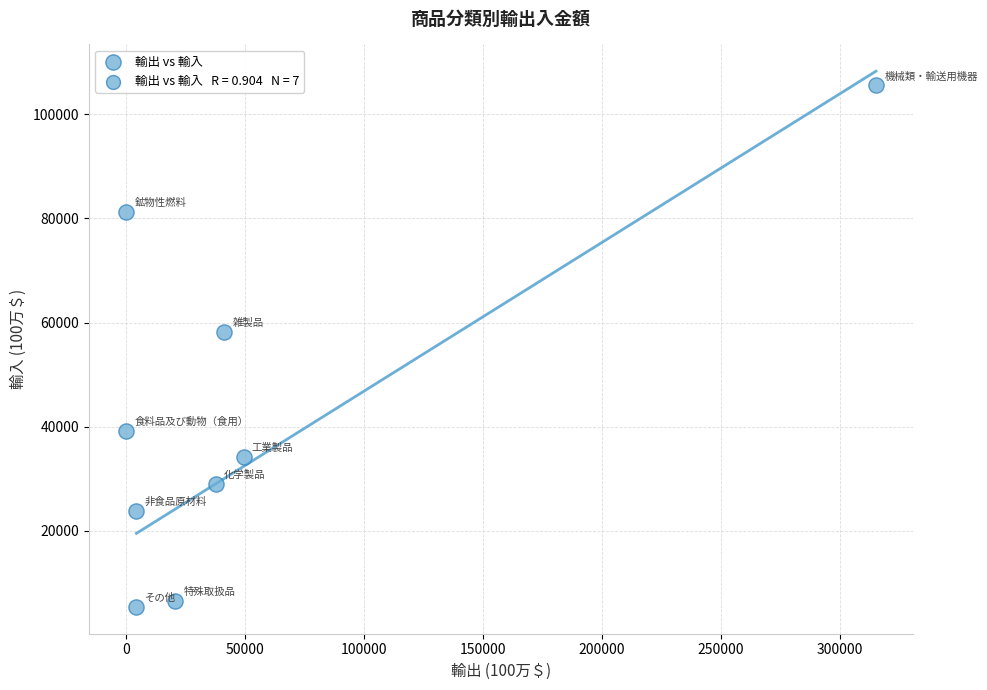

What is the average X value?

52444